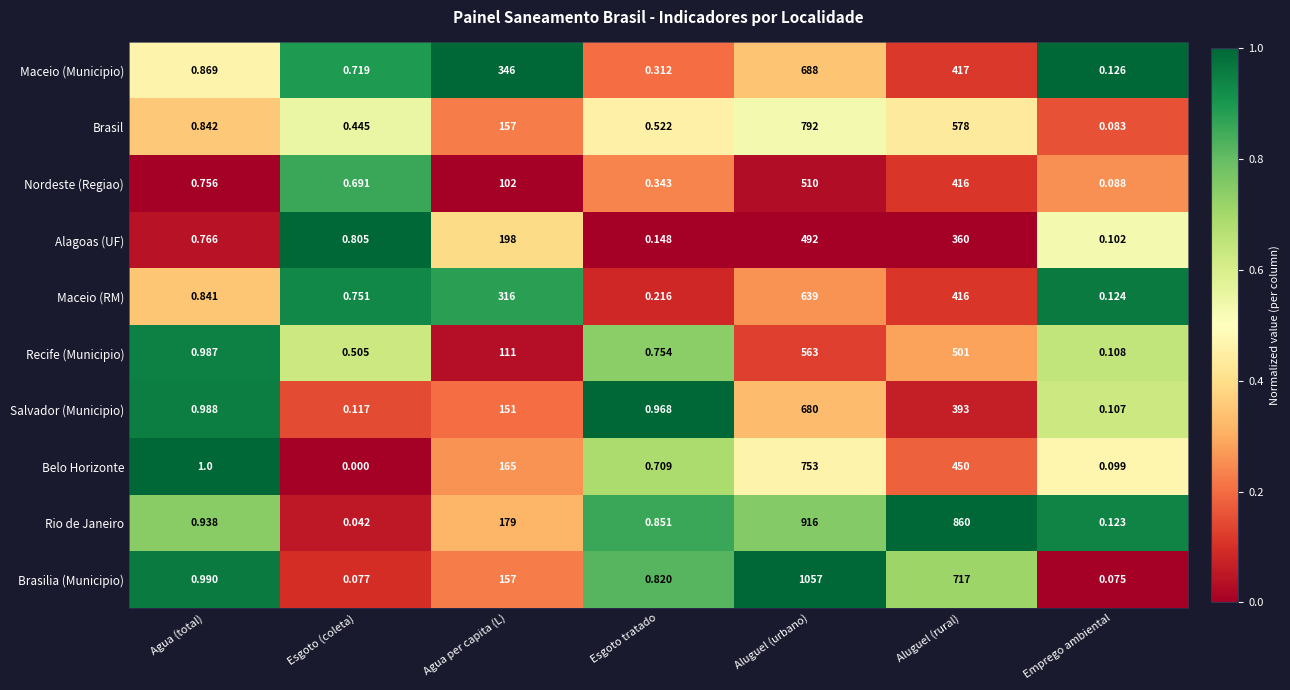

Between Esgoto (coleta) and Emprego ambiental, which series saw the biggest shift?

Alagoas (UF)